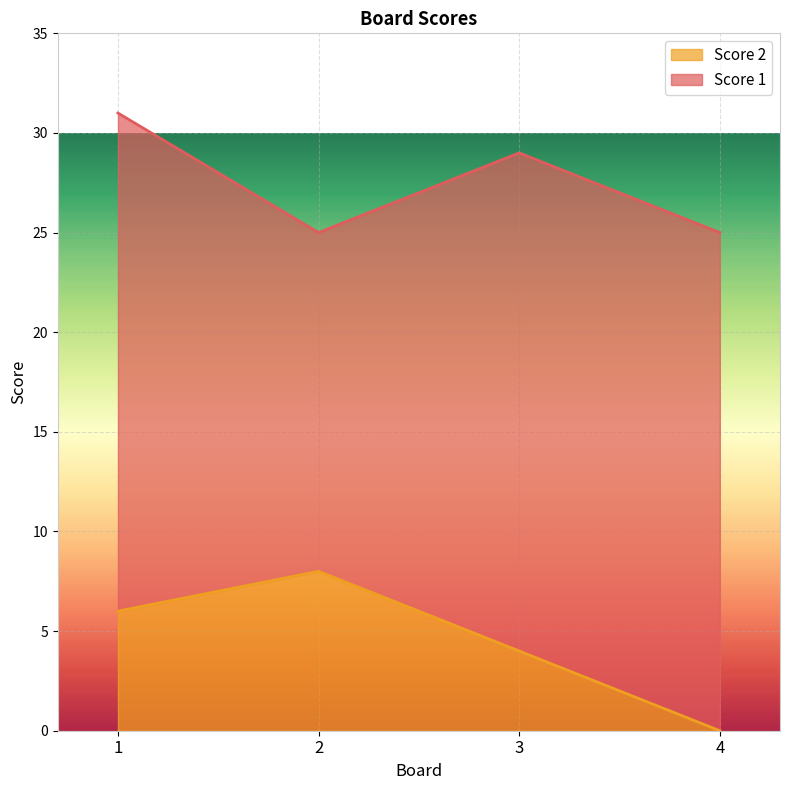

True or false: there are more than 0 points higher than both neighbors.

True